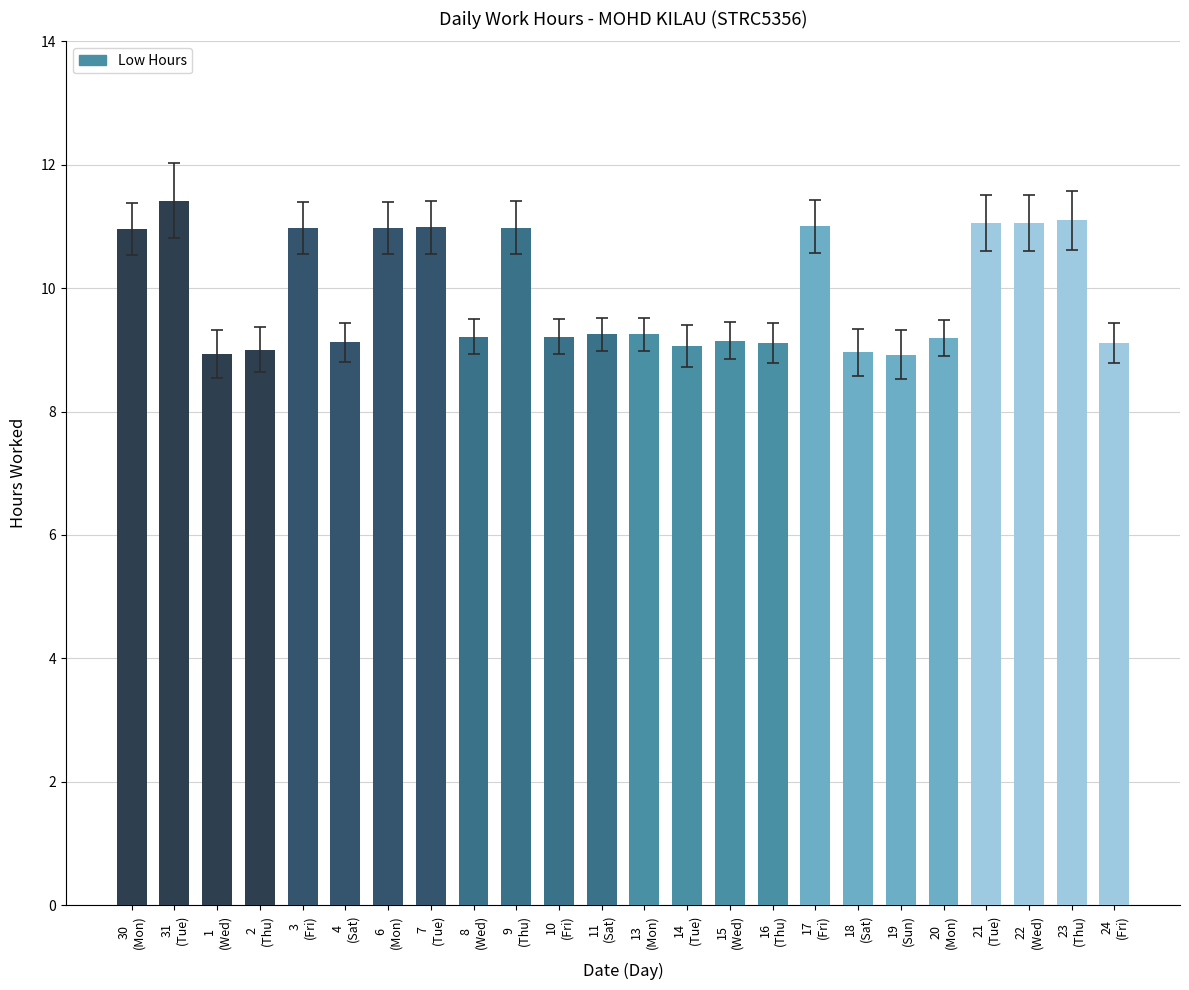

The chart shows a value of 9.1 at 4
(Sat). True or false?

True